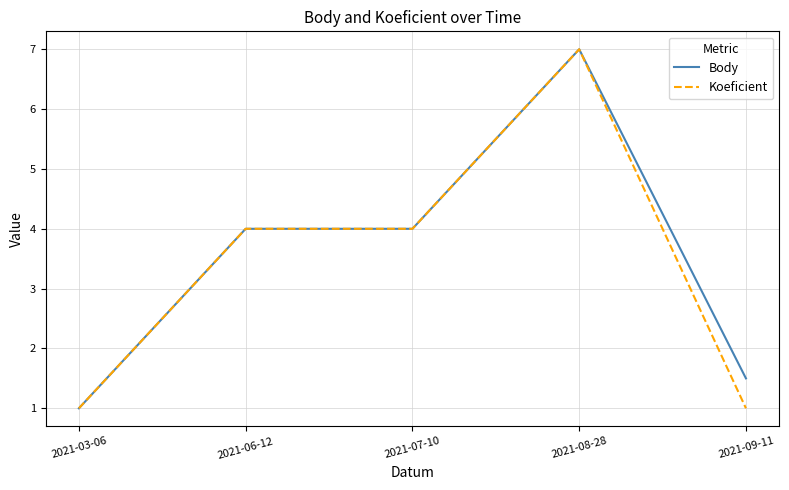

The value of Body at 2021-07-10 is 1.2. True or false?

False